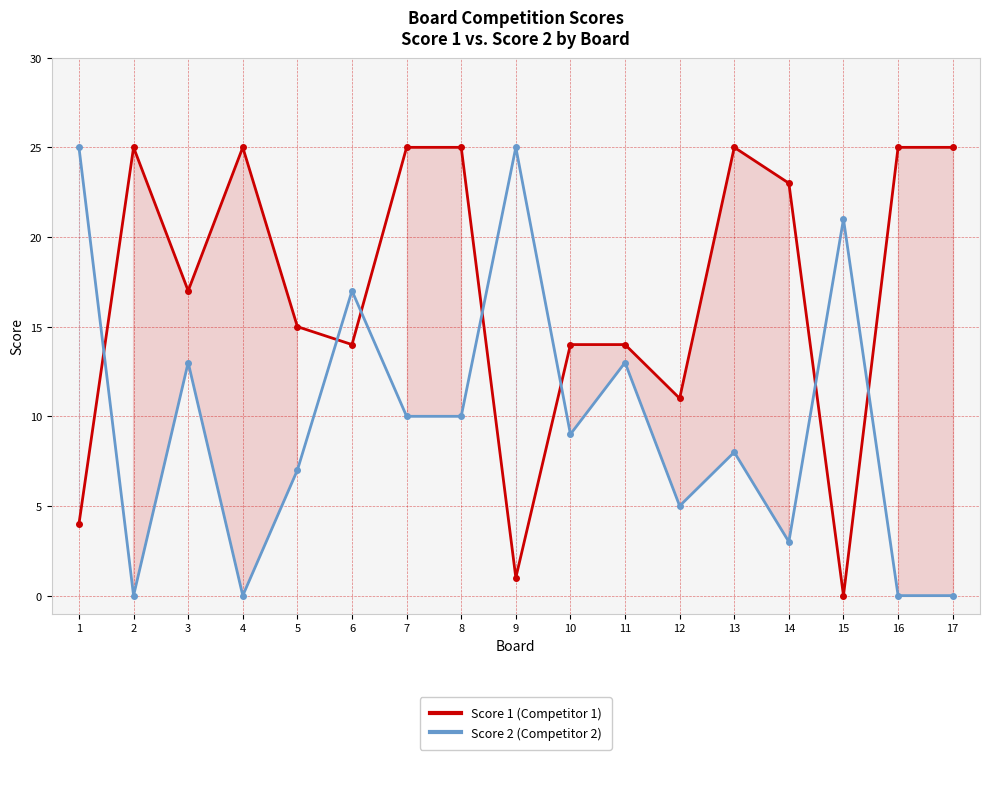

The value of Score 2 at 12 is 8. True or false?

False